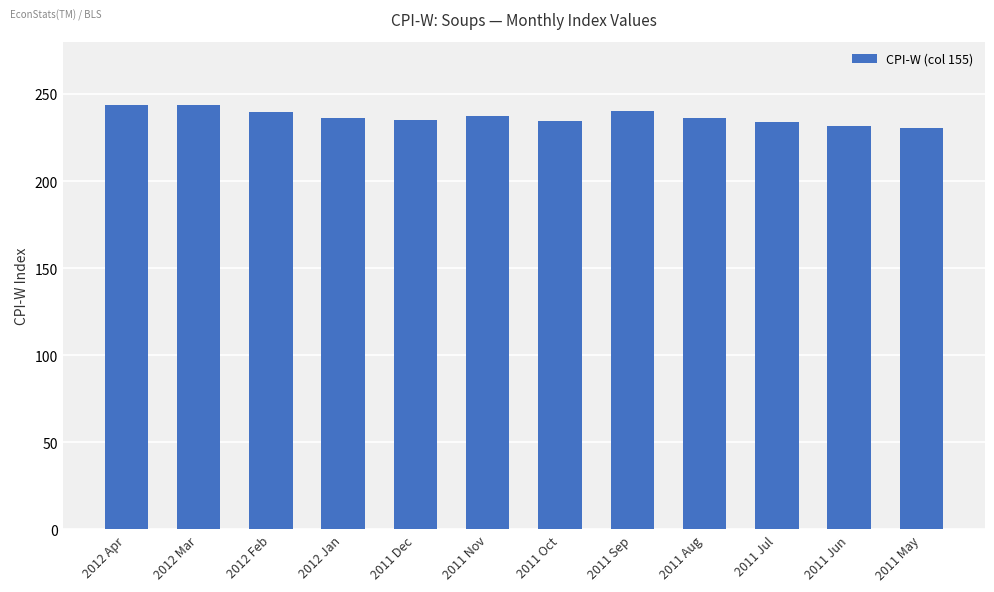

What is the minimum value shown in the chart?

230.3